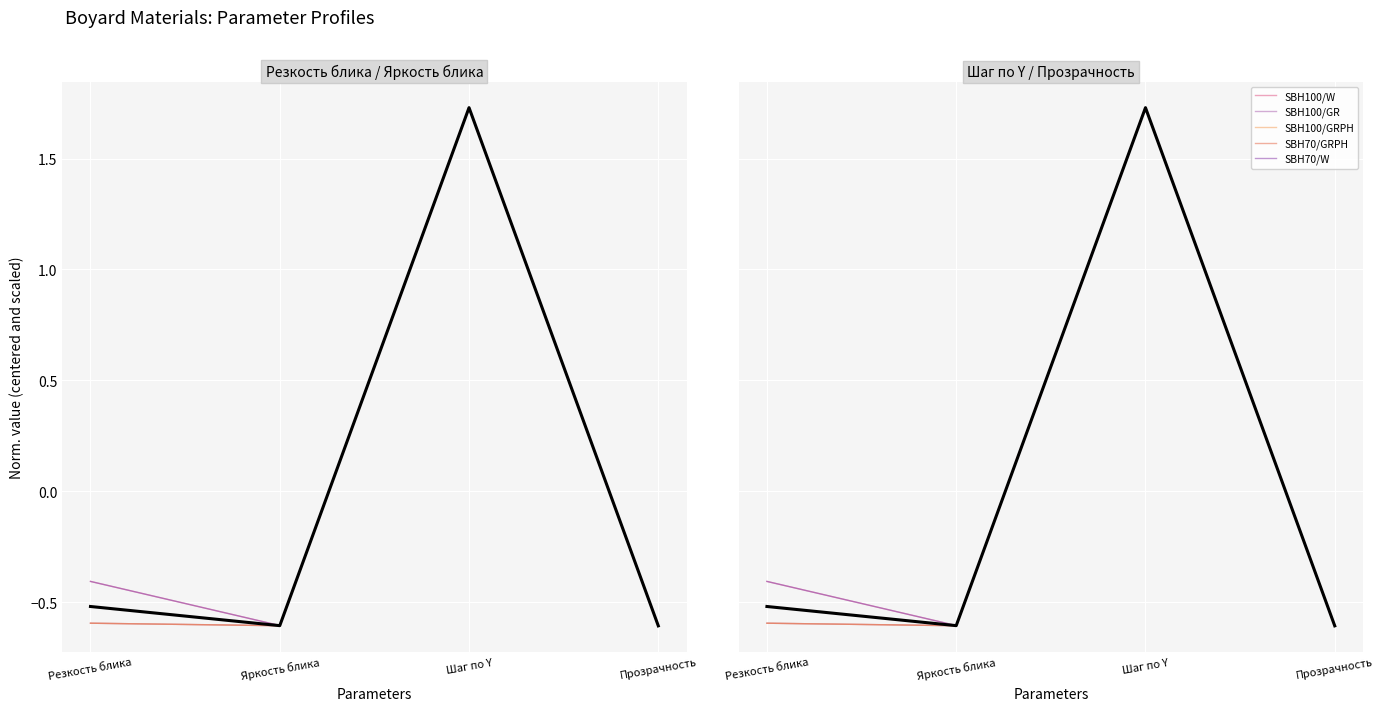

True or false: SBH70/GRPH and SBH100/GRPH intersect in this chart.

False